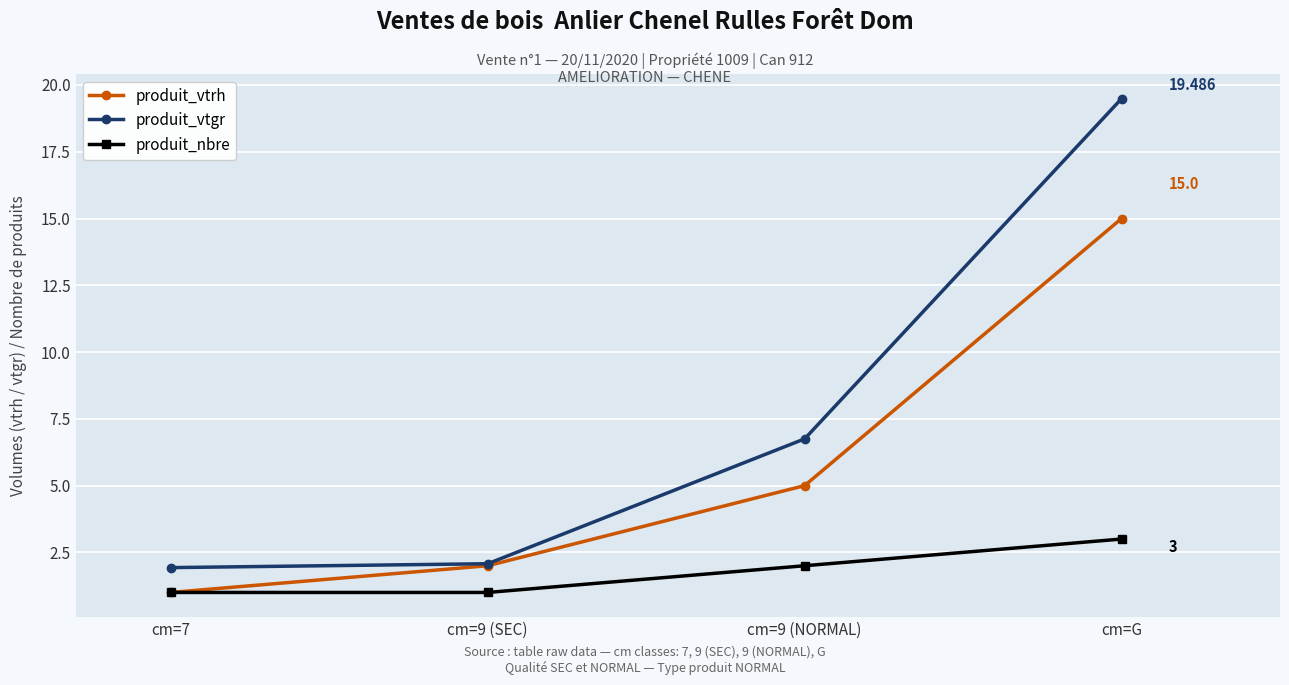

How many lines are shown in the chart?

3